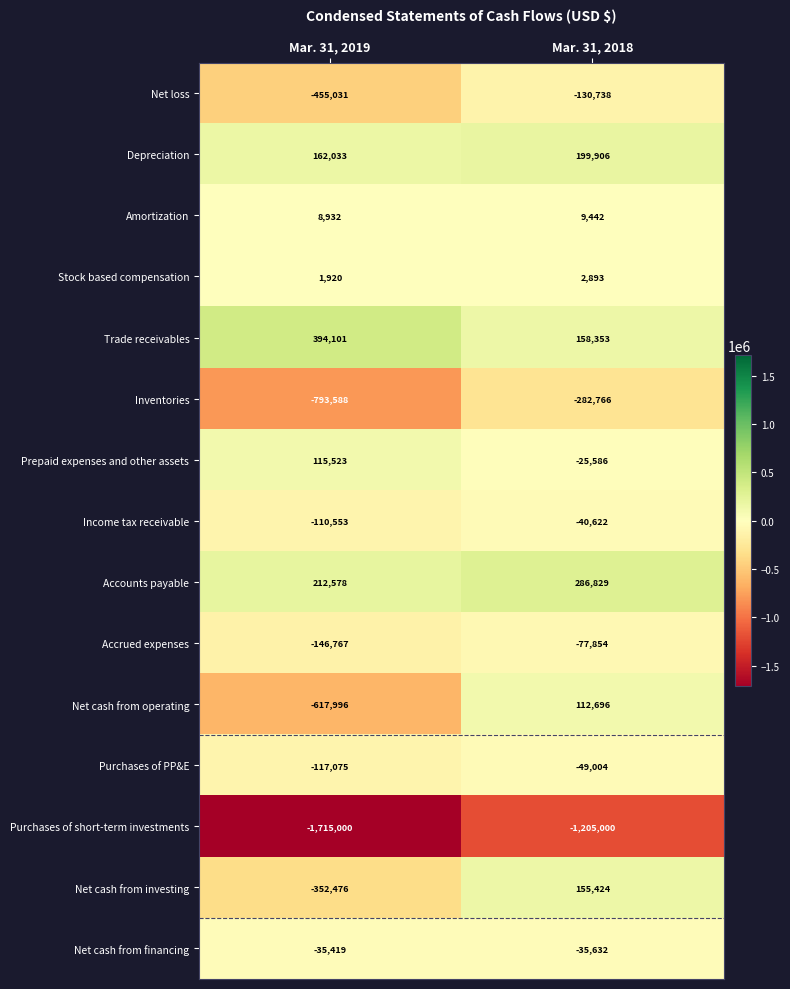

At Mar. 31, 2019, list the series in order from smallest to largest.

Purchases of short-term investments, Inventories, Net cash from operating, Net loss, Net cash from investing, Accrued expenses, Purchases of PP&E, Income tax receivable, Net cash from financing, Stock based compensation, Amortization, Prepaid expenses and other assets, Depreciation, Accounts payable, Trade receivables